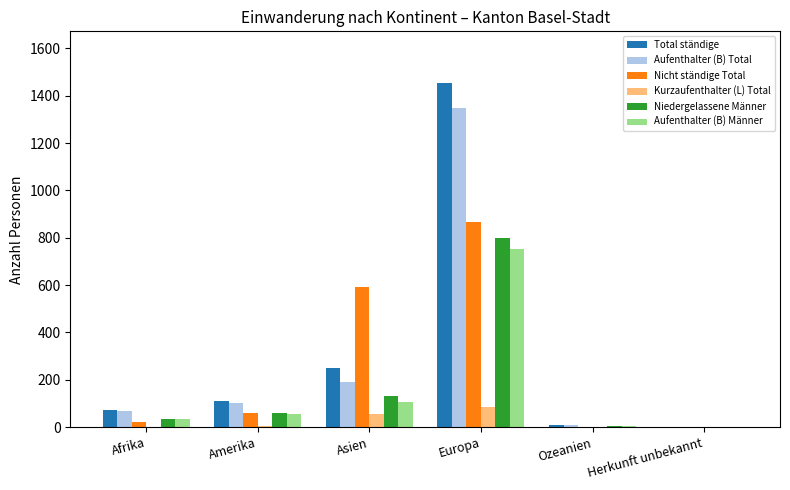

Is the value of Aufenthalter (B) Männer at Europa greater than the value of Niedergelassene Männer at Asien?

Yes